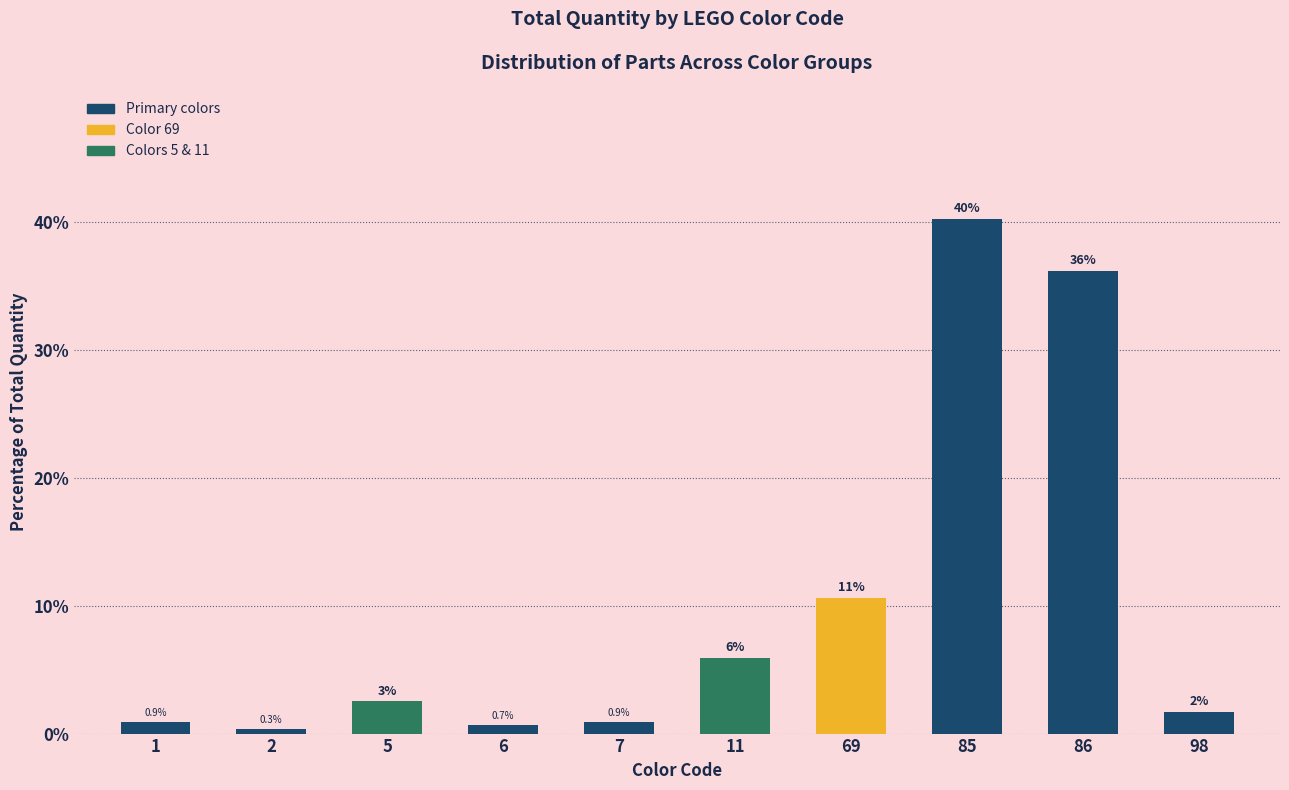

Read the value at 1.

0.9